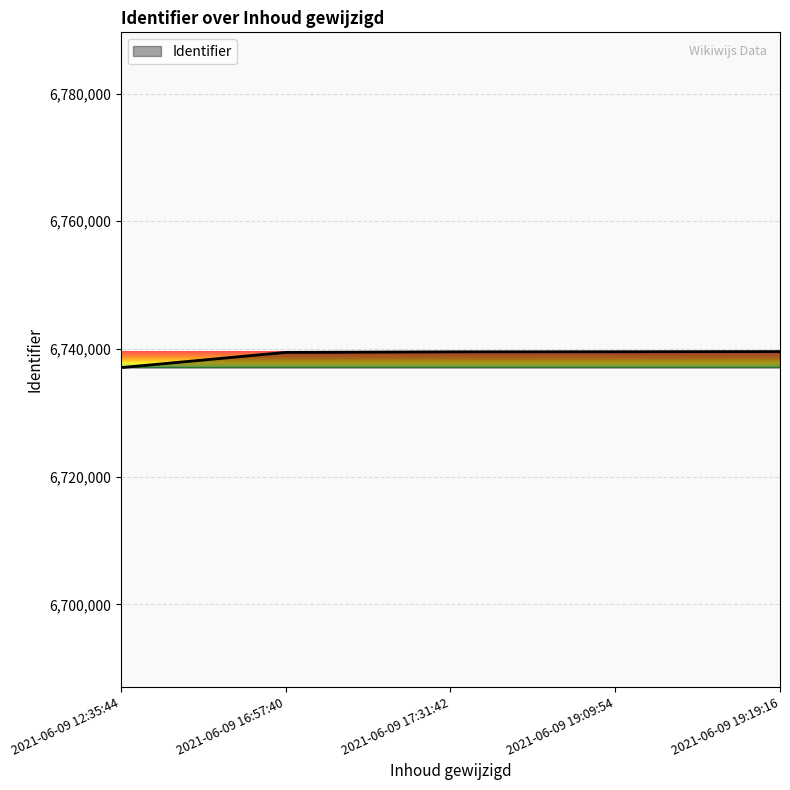

The value at 2021-06-09 19:19:16 is 11391849. True or false?

False